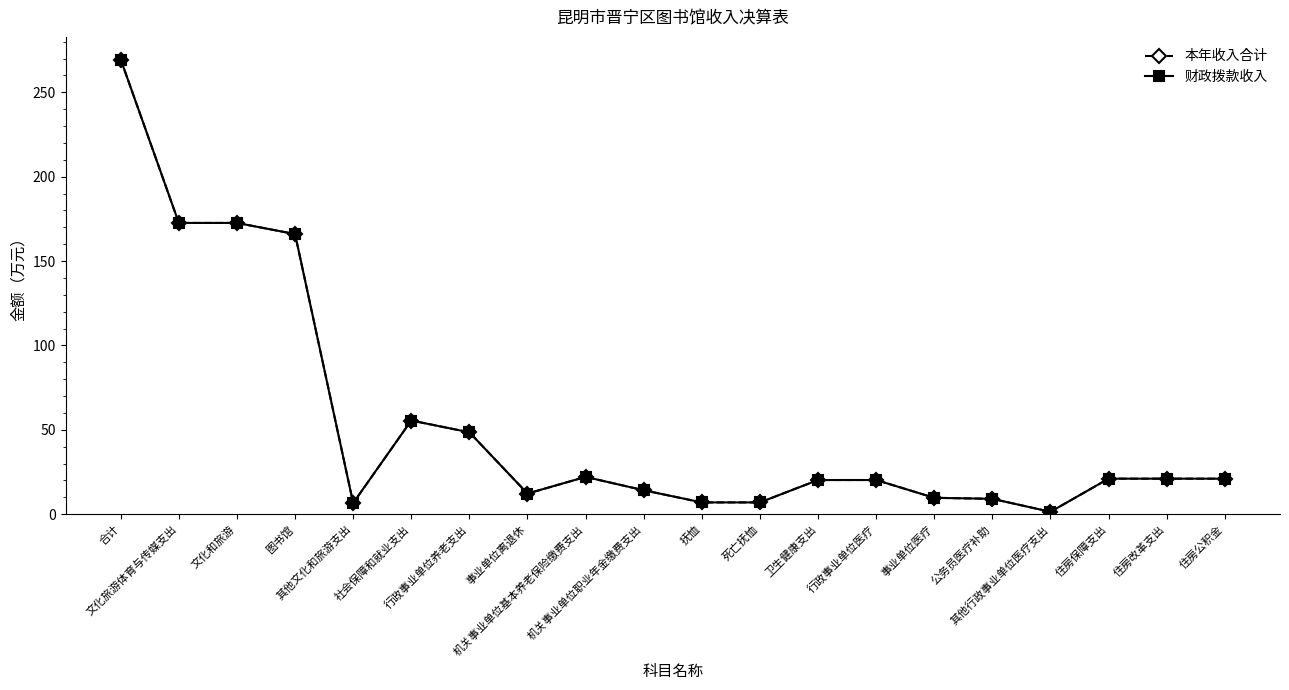

Is this an area chart (filled region under the line)?

No